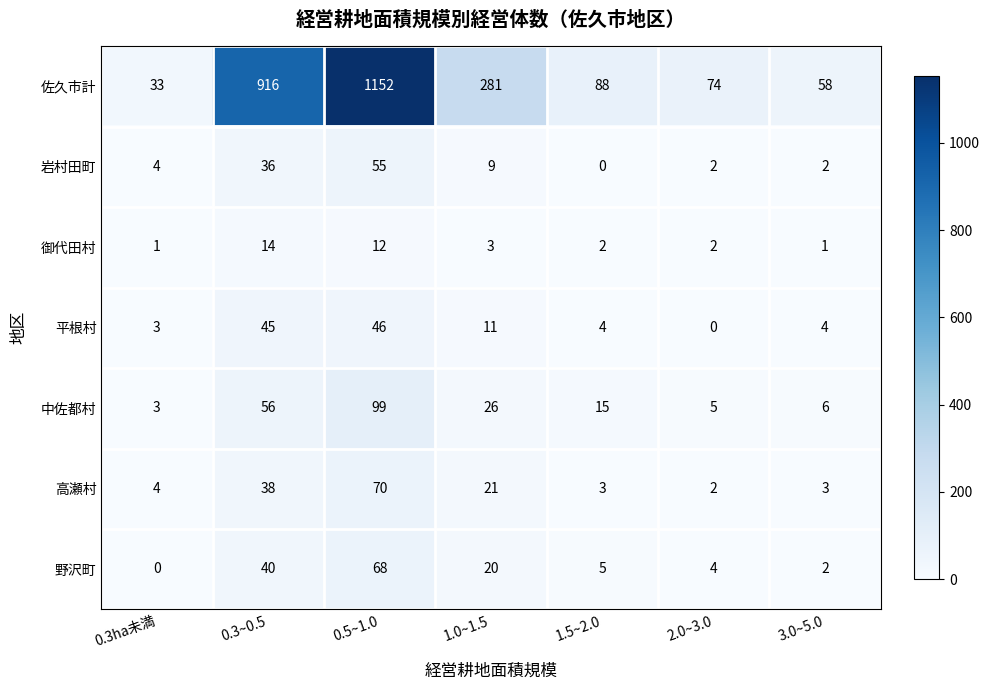

Which series has the largest total across all categories?

佐久市計